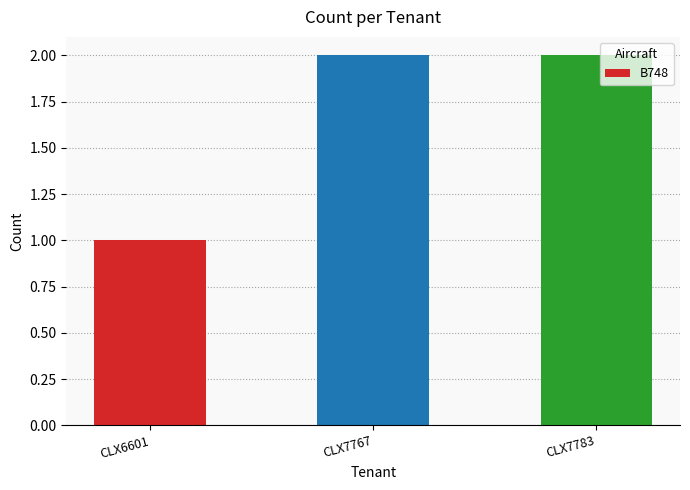

Where is the data nearest to the value 1?

CLX6601